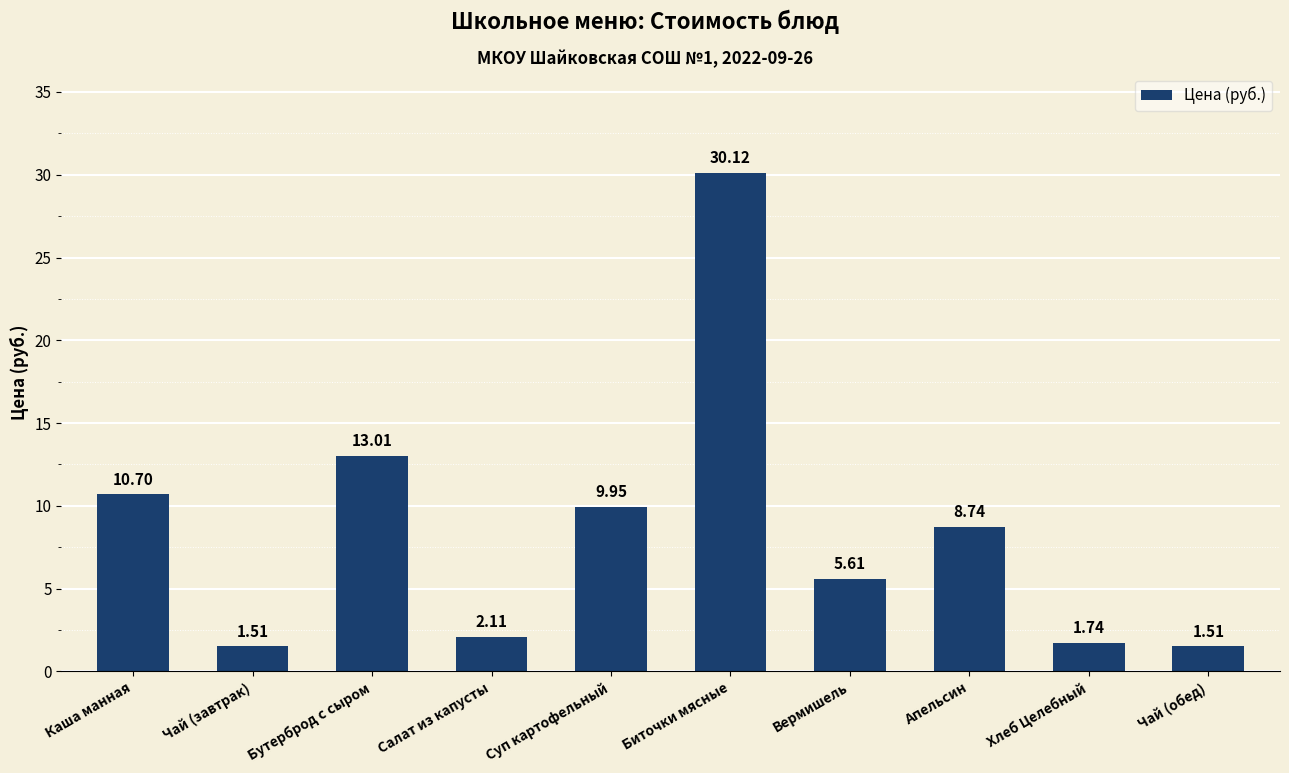

What is the label of the 8th bar from the left?

Апельсин